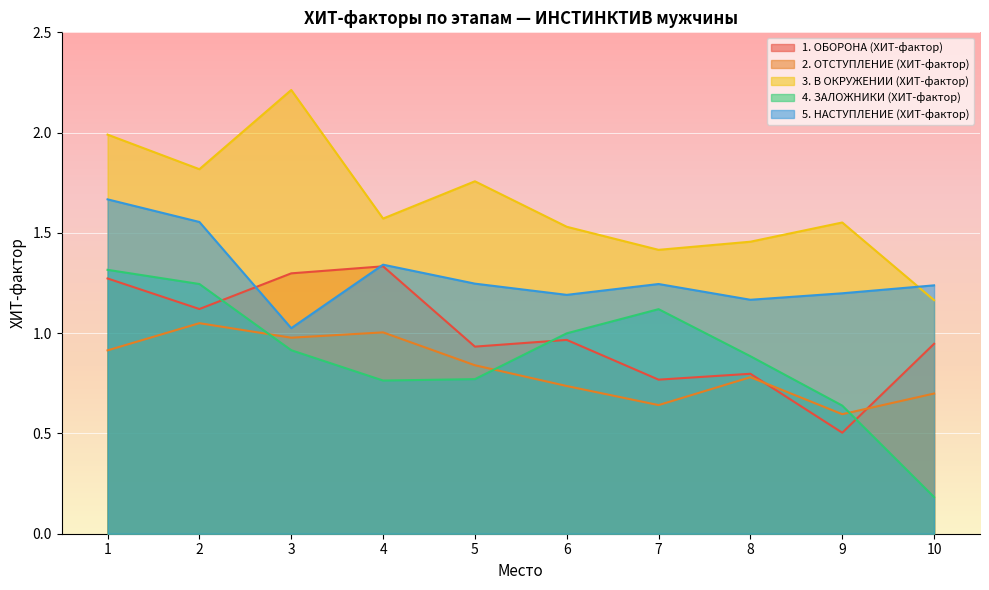

Which category has the lowest value in the 2. ОТСТУПЛЕНИЕ (ХИТ-фактор) series?

9